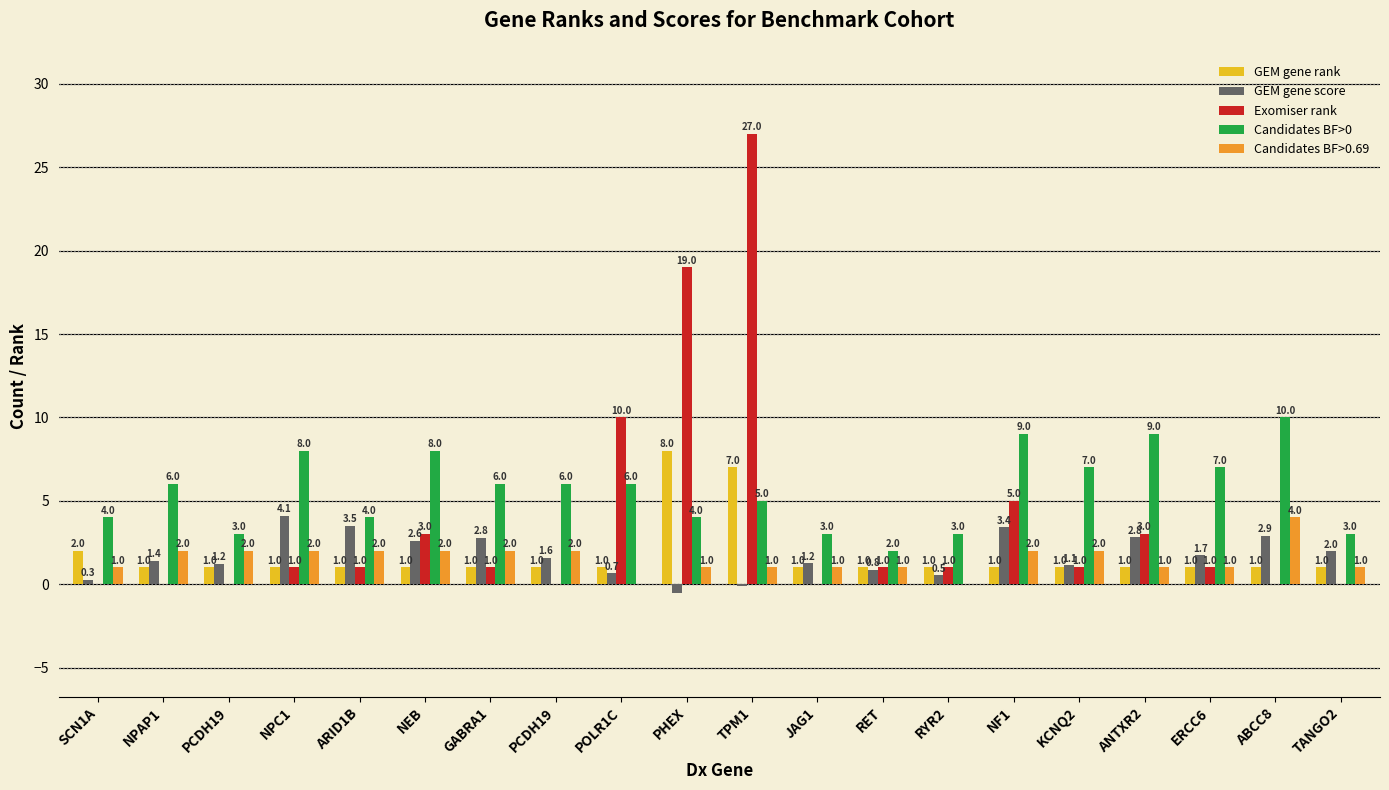

Which label corresponds to the largest value in the chart?

TPM1